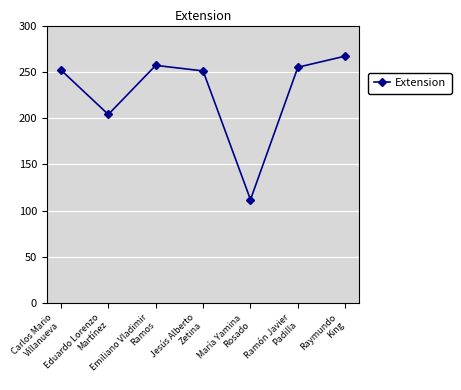

What is the difference between the values at Eduardo Lorenzo
Martínez and Raymundo
King?

63